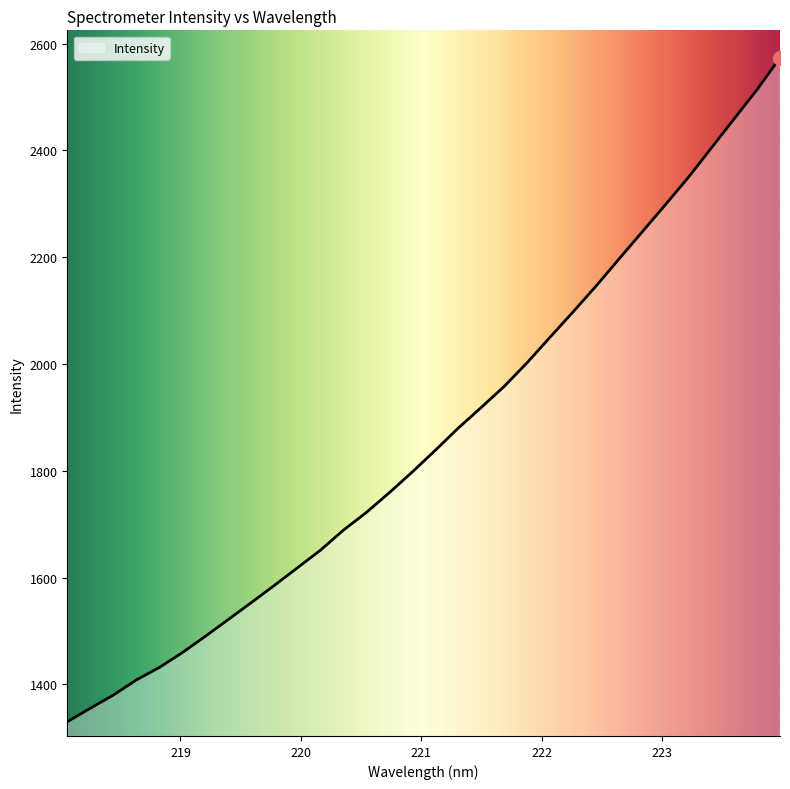

What is the greatest value displayed?

2573.5